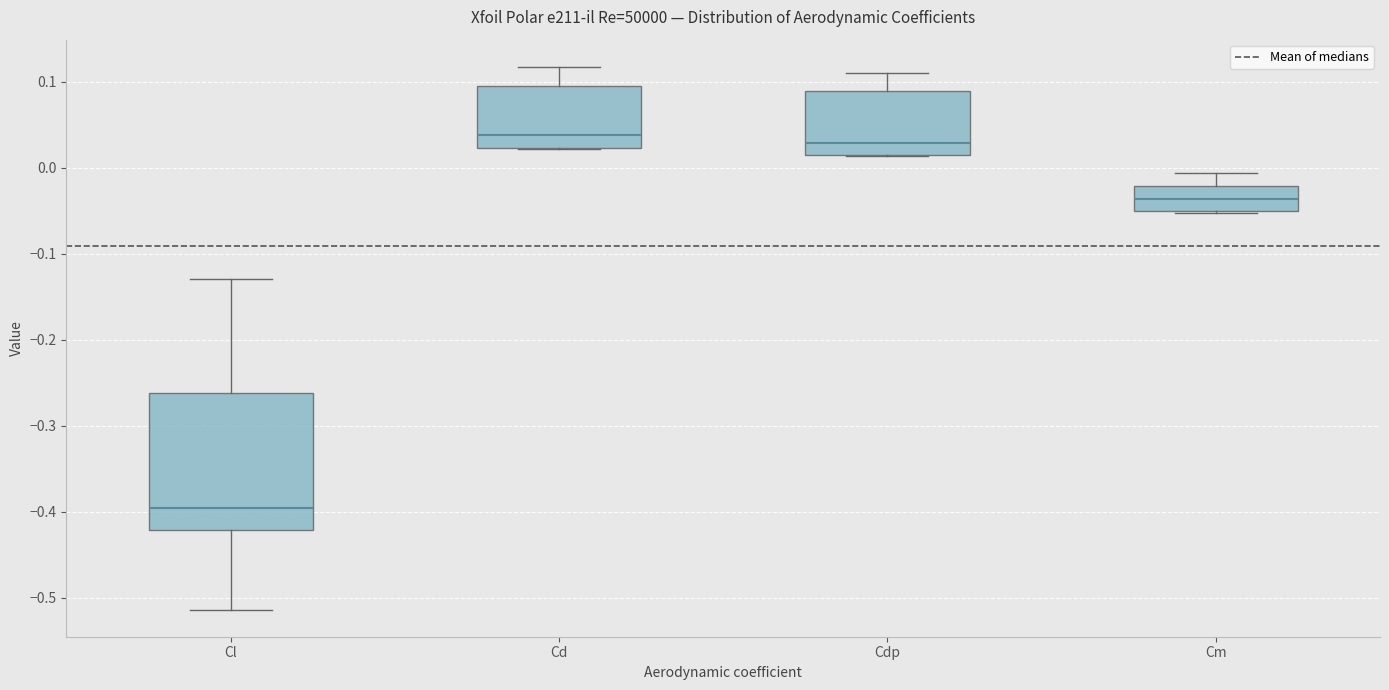

Reading left to right, transcribe this box plot: for each box, give where its median line is, the range the box spans, and where its two whiskers end, as read against the y-axis. The values are not printed on the chart, so give them approximately, as read against the axis.

Cl: median -0.40, box -0.42 to -0.26, whiskers -0.51 to -0.13
Cd: median 0.04, box 0.02 to 0.10, whiskers 0.02 to 0.12
Cdp: median 0.03, box 0.02 to 0.09, whiskers 0.01 to 0.11
Cm: median -0.04, box -0.05 to -0.02, whiskers -0.05 to -0.01